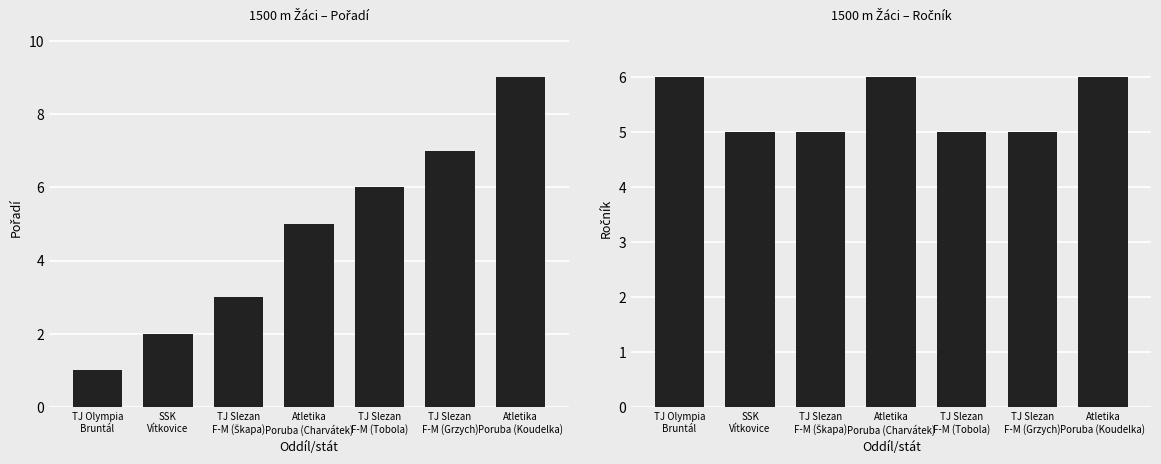

What is the difference between the highest and lowest values at TJ Slezan
F-M (Škapa)?

2